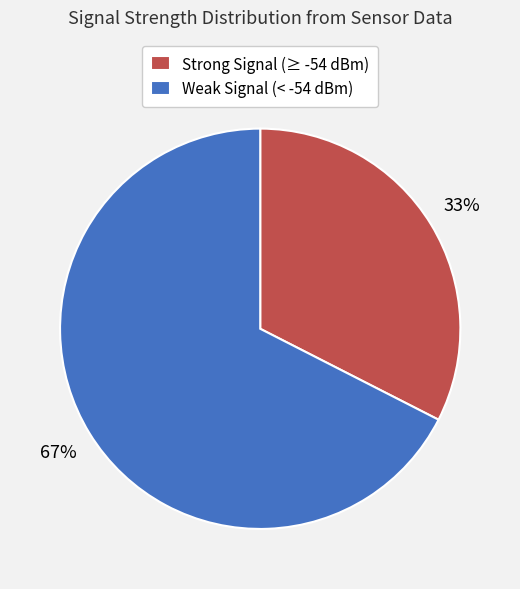

Is there a majority slice in this chart?

Yes